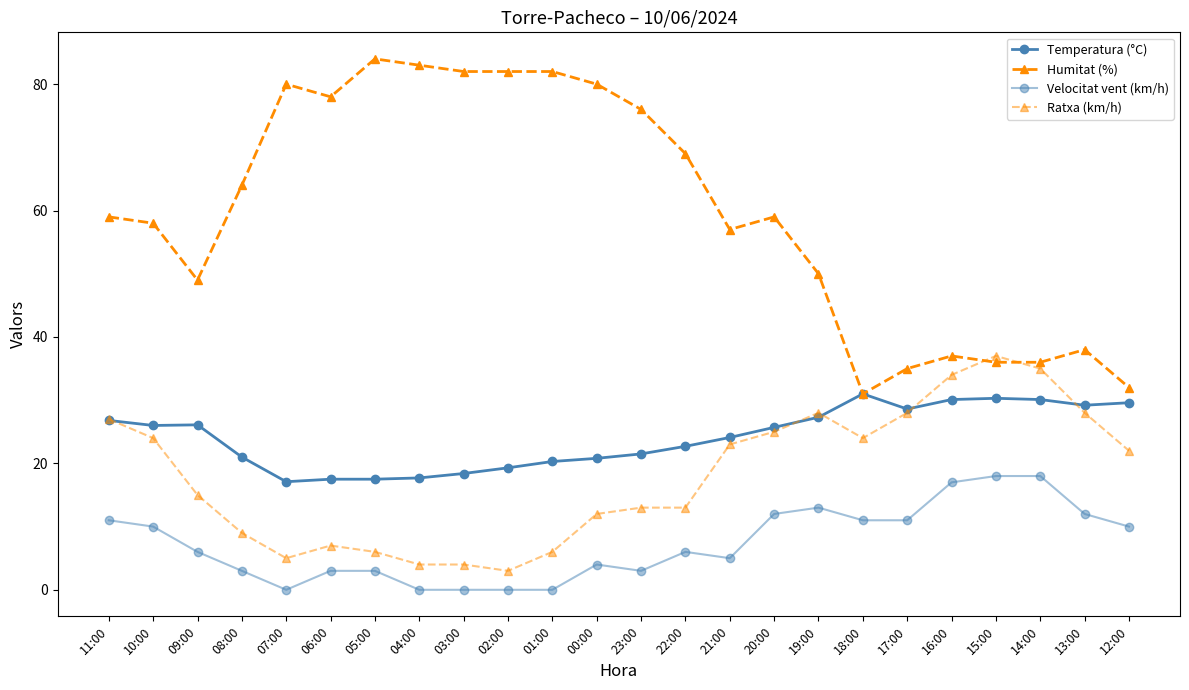

Which category has the lowest value in the Velocitat vent (km/h) series?

07:00